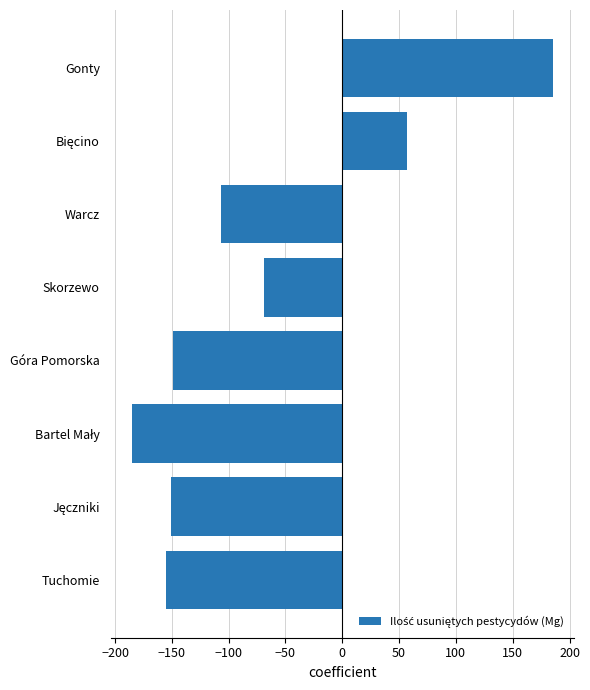

Read the value at Tuchomie.

-155.2